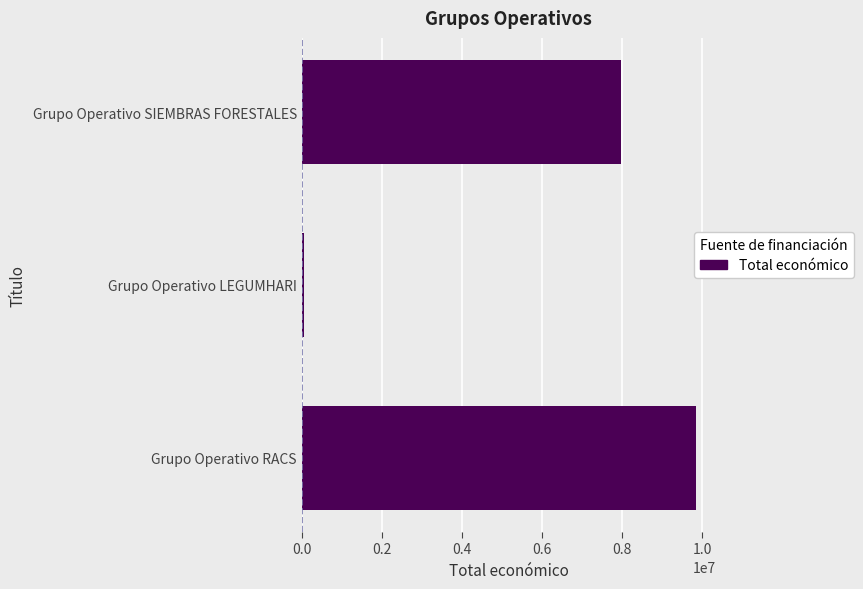

Are the bars horizontal?

Yes